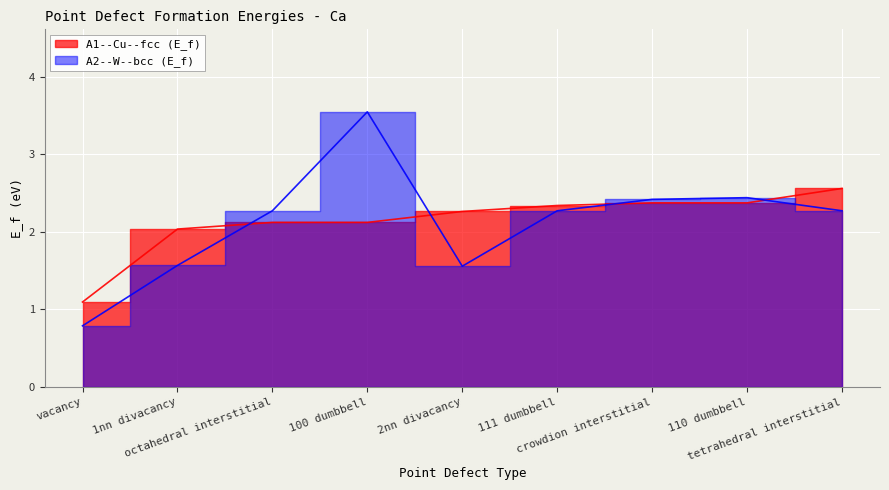

How many lines are shown in the chart?

2